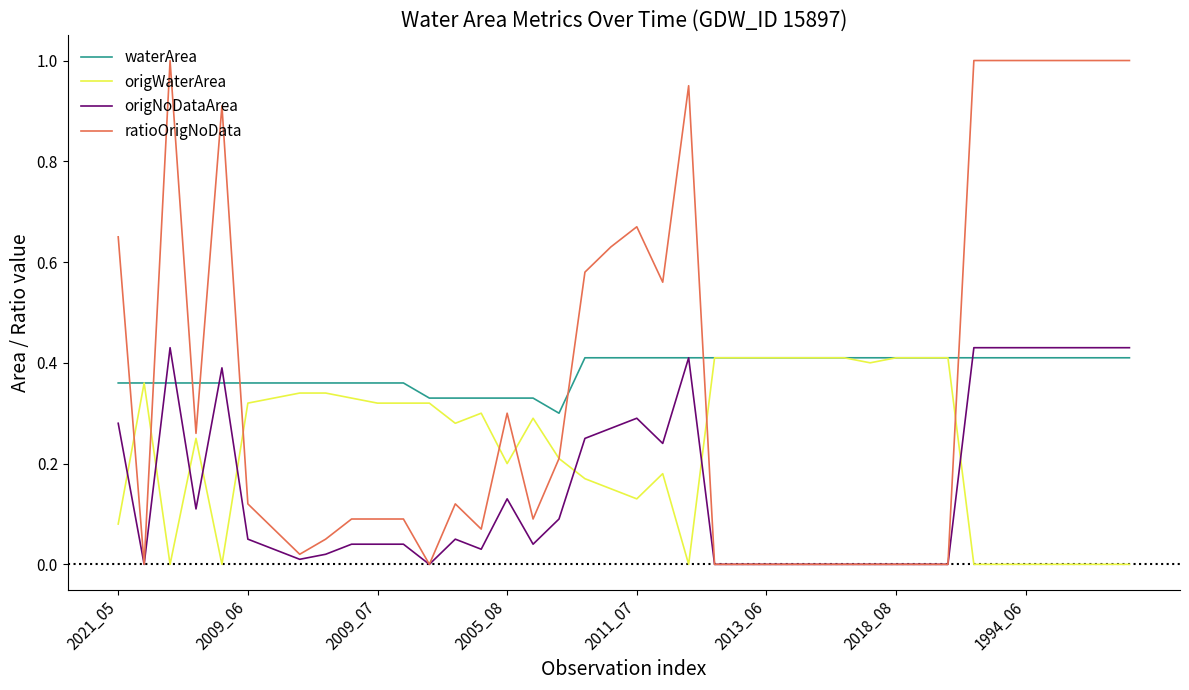

Which series has the widest spread of values?

ratioOrigNoData